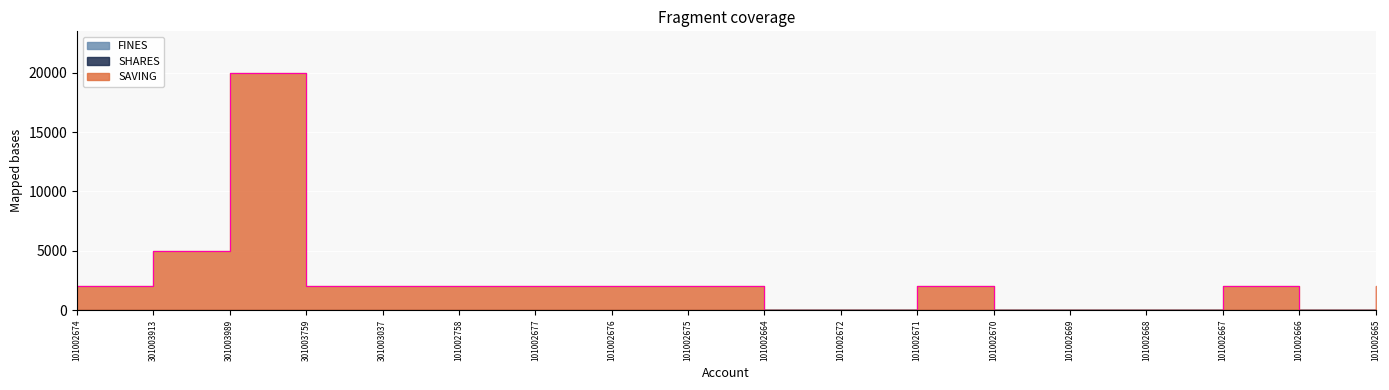

Reading left to right, extract all data points from this chart.

SAVING: 101002674=2000	301003913=5000	301003989=20000	301003759=2000	301003037=2000	101002758=2000	101002677=2000	101002676=2000	101002675=2000	101002664=0	101002672=0	101002671=2000	101002670=0	101002669=0	101002668=0	101002667=2000	101002666=0	101002665=2000
SHARES: 101002674=0	301003913=0	301003989=0	301003759=0	301003037=0	101002758=0	101002677=0	101002676=0	101002675=0	101002664=0	101002672=0	101002671=0	101002670=0	101002669=0	101002668=0	101002667=0	101002666=0	101002665=0
FINES: 101002674=0	301003913=0	301003989=0	301003759=0	301003037=0	101002758=0	101002677=0	101002676=0	101002675=0	101002664=0	101002672=0	101002671=0	101002670=0	101002669=0	101002668=0	101002667=0	101002666=0	101002665=0